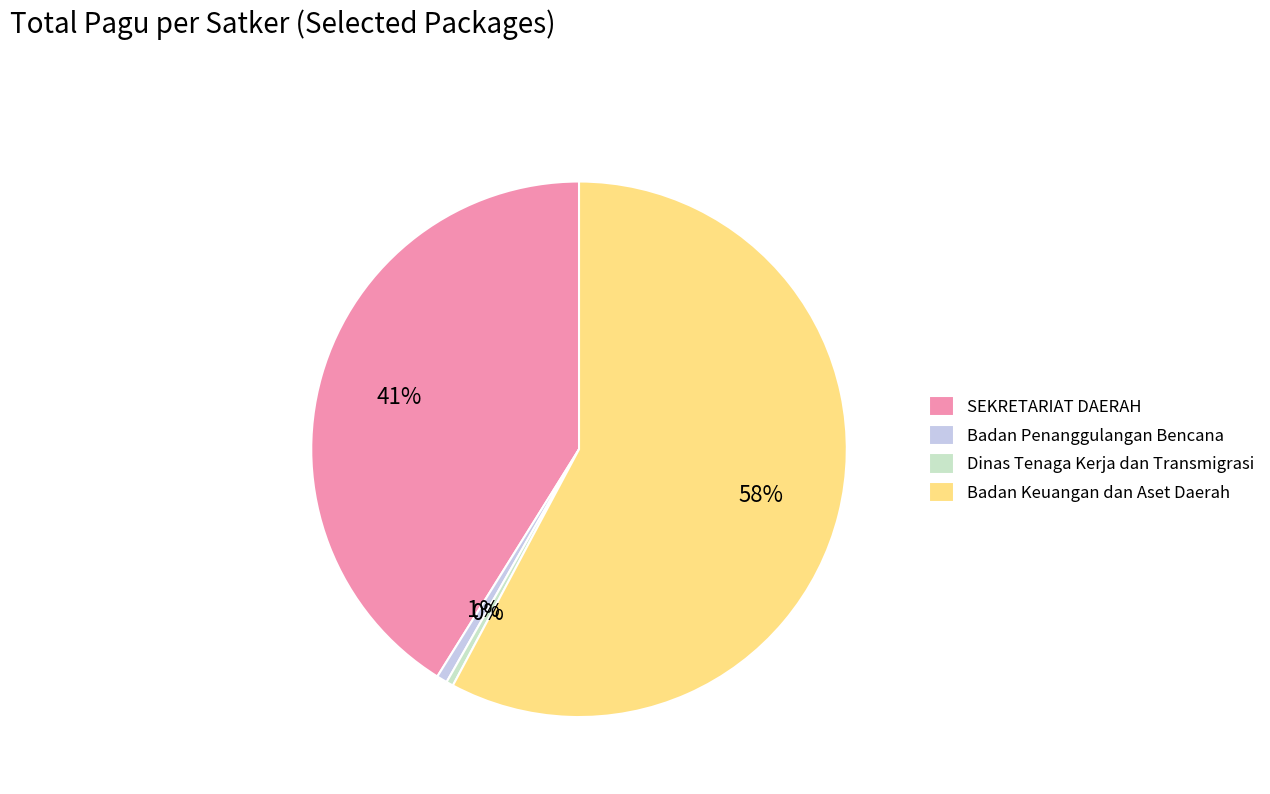

Which has a higher value, SEKRETARIAT DAERAH or Dinas Tenaga Kerja dan Transmigrasi?

SEKRETARIAT DAERAH